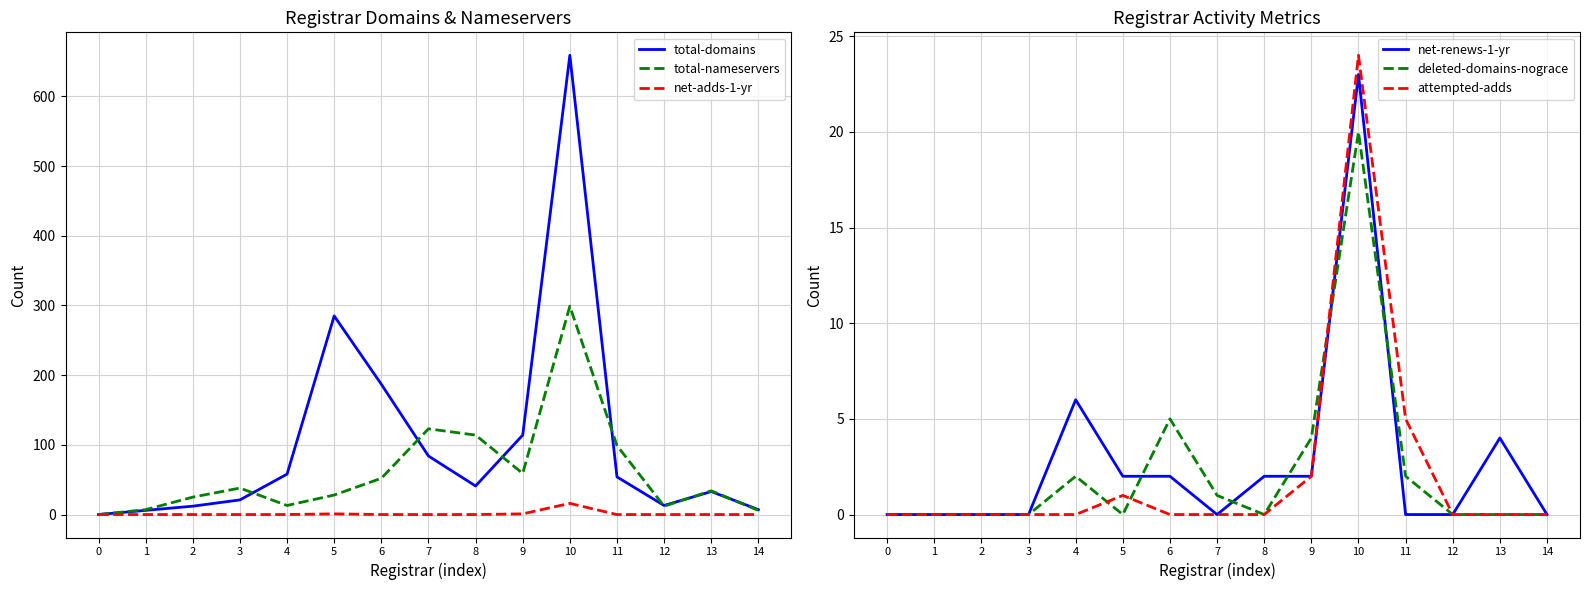

Rank the categories by deleted-domains-nograce value from lowest to highest.

0, 1, 2, 3, 5, 8, 12, 13, 14, 7, 4, 11, 9, 6, 10